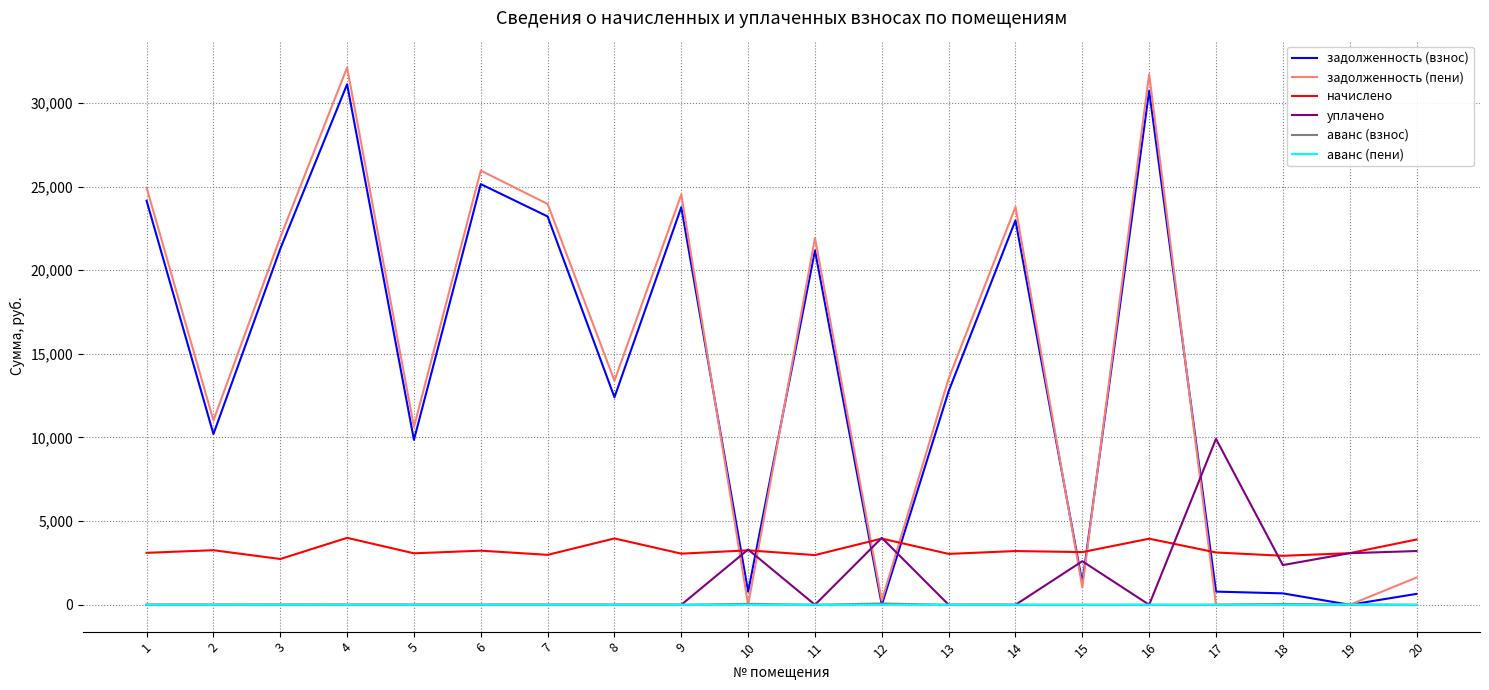

Read the уплачено value at 17.

9915.0